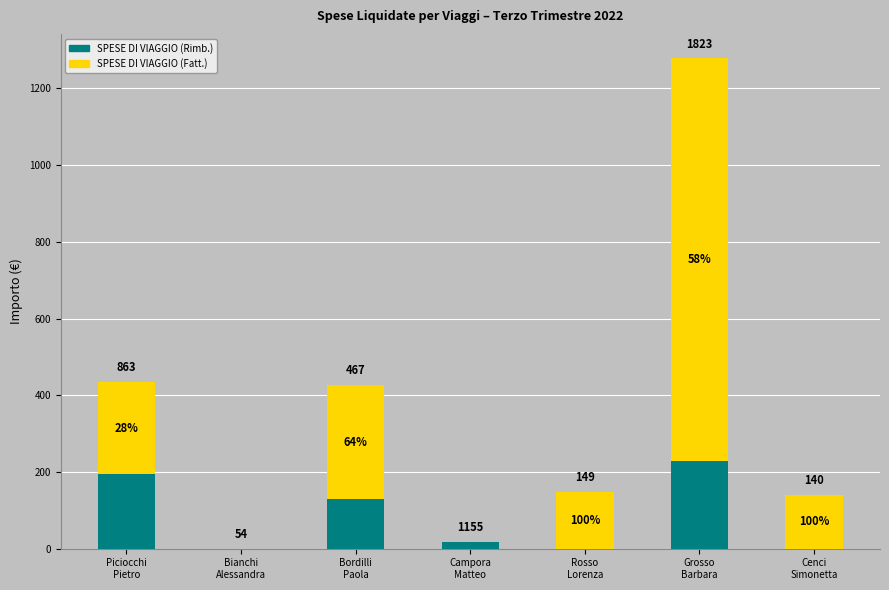

Are the bars horizontal?

No